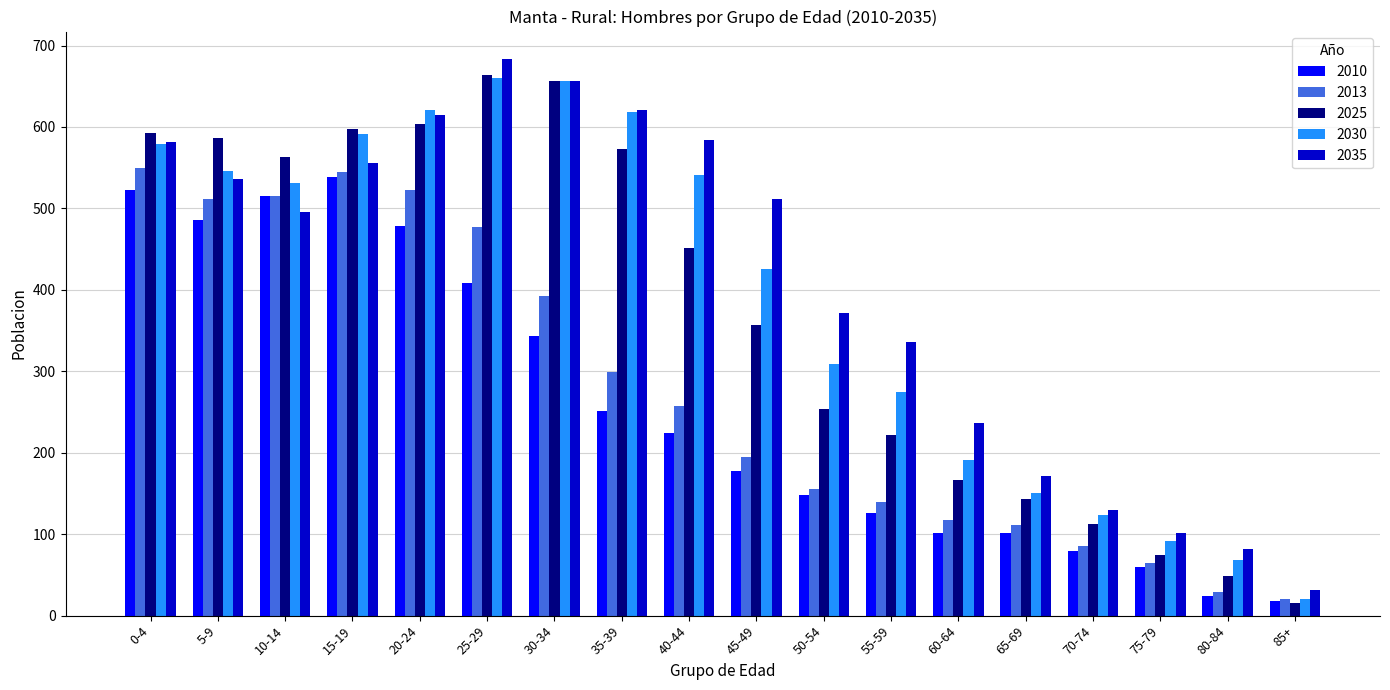

At which label does 2025 reach its peak?

25-29